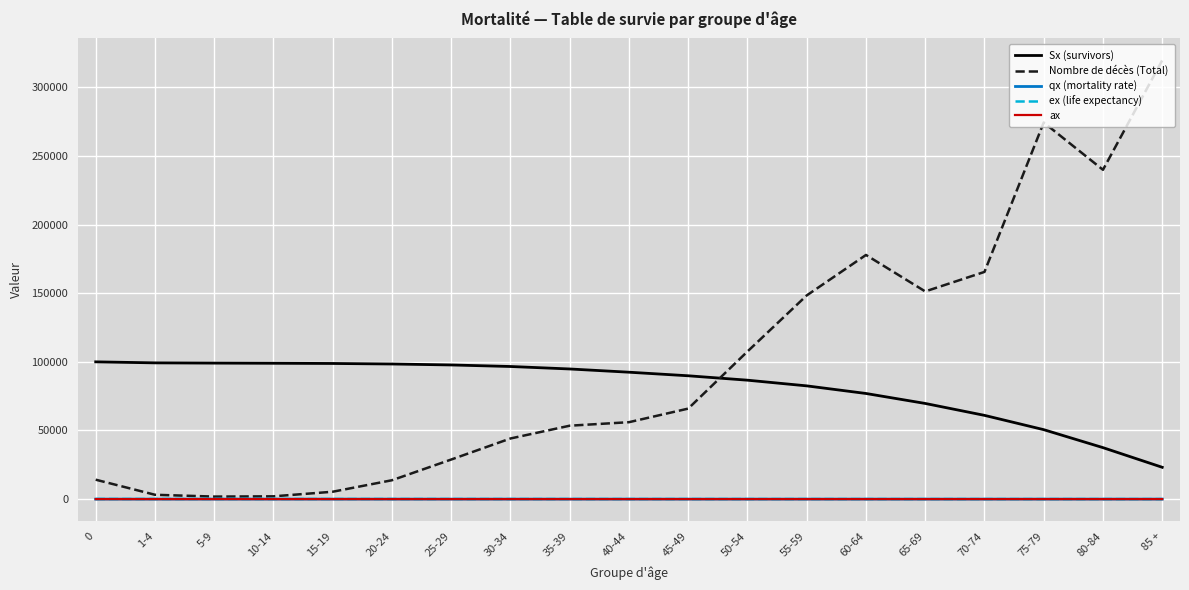

Is the value of Nombre de décès (Total) at 70-74 greater than the value of qx (mortality rate) at 80-84?

Yes